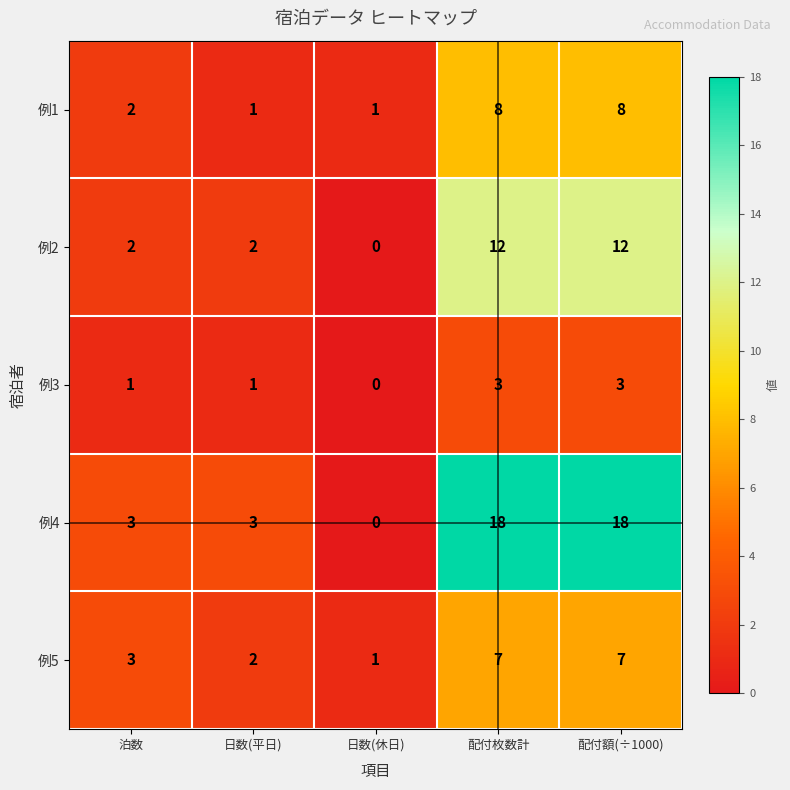

Which series has the widest spread of values?

例4